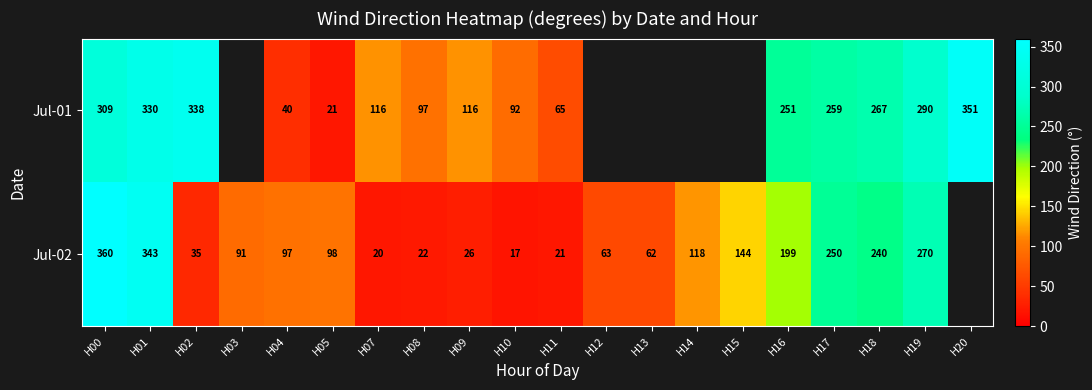

What is the spread (max minus min) of values at H11?

44